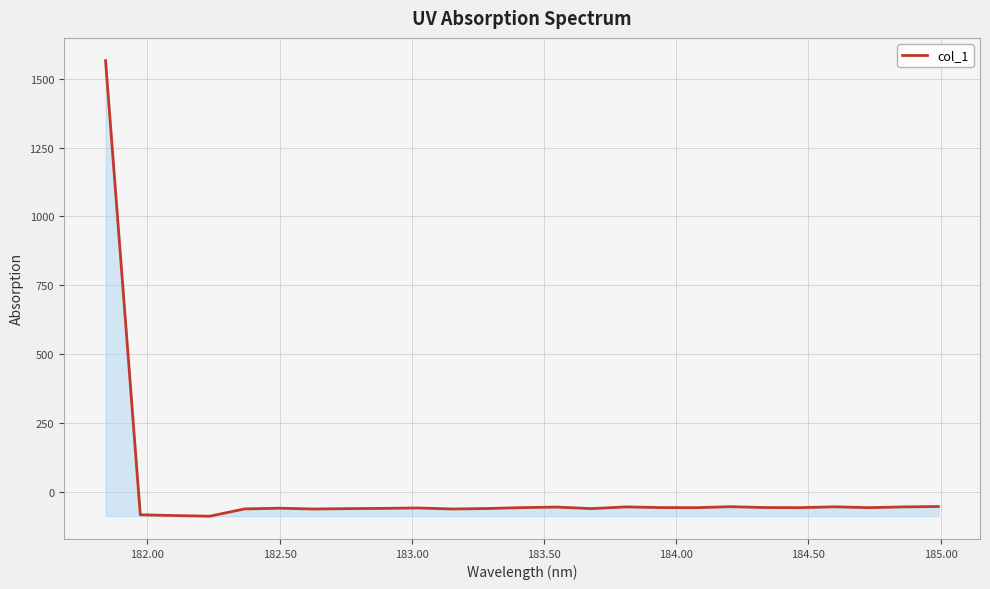

What is the maximum value shown in the chart?

1565.9